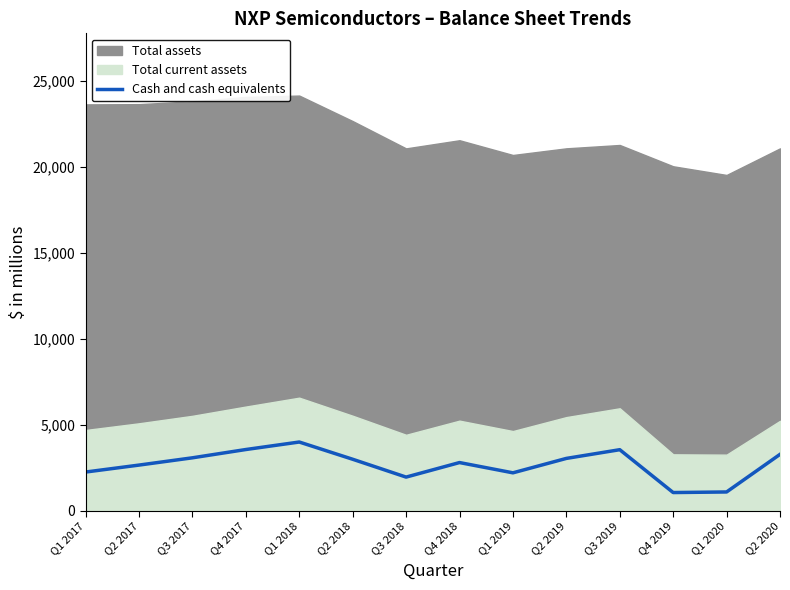

What is the difference between the second highest and second lowest values?

2468